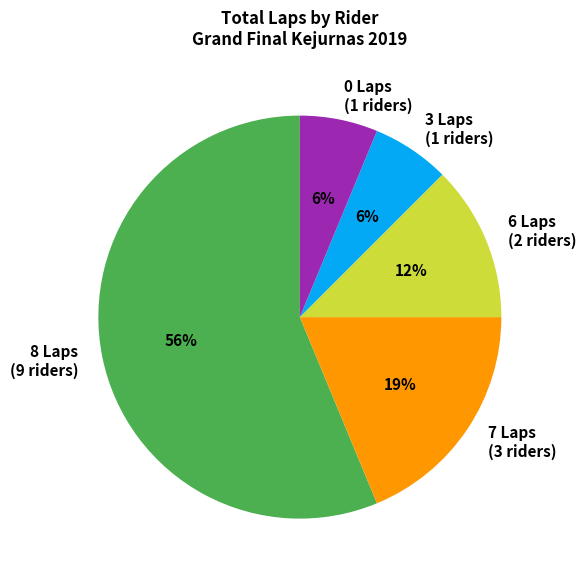

What percentage is the 3 Laps (1 riders) slice, to the nearest percent?

6%